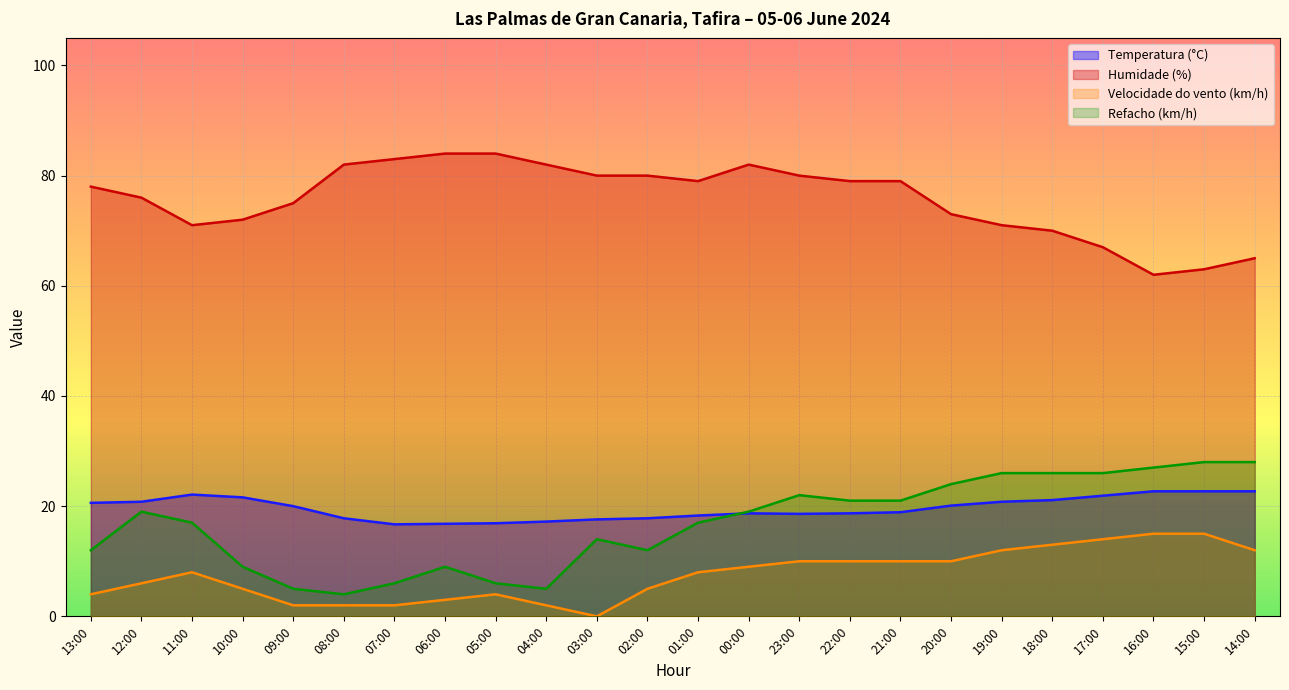

True or false: Temperatura (°C) and Velocidade do vento (km/h) intersect in this chart.

False